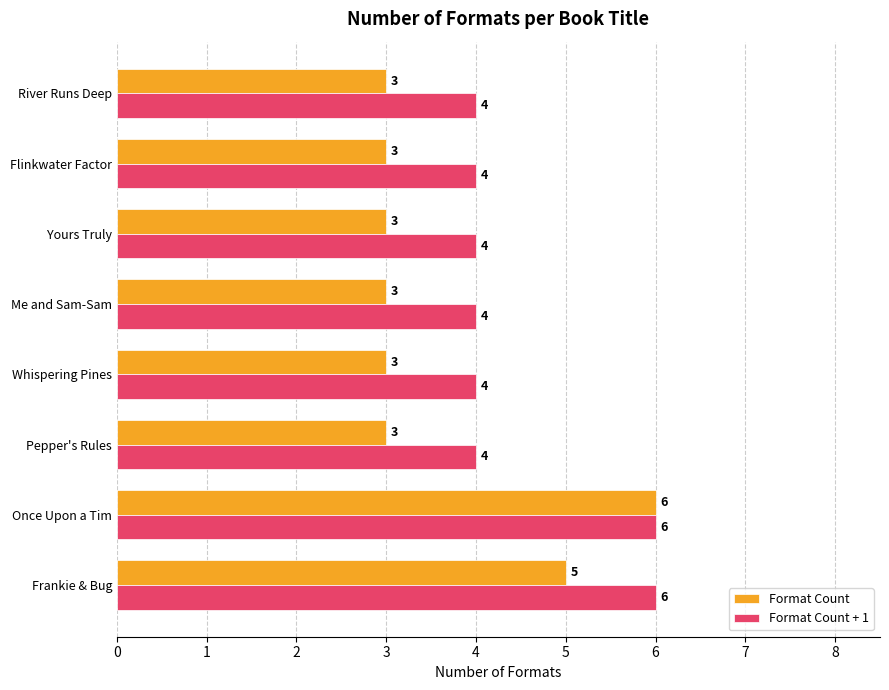

What is the total value across all series at Once Upon a Tim?

12